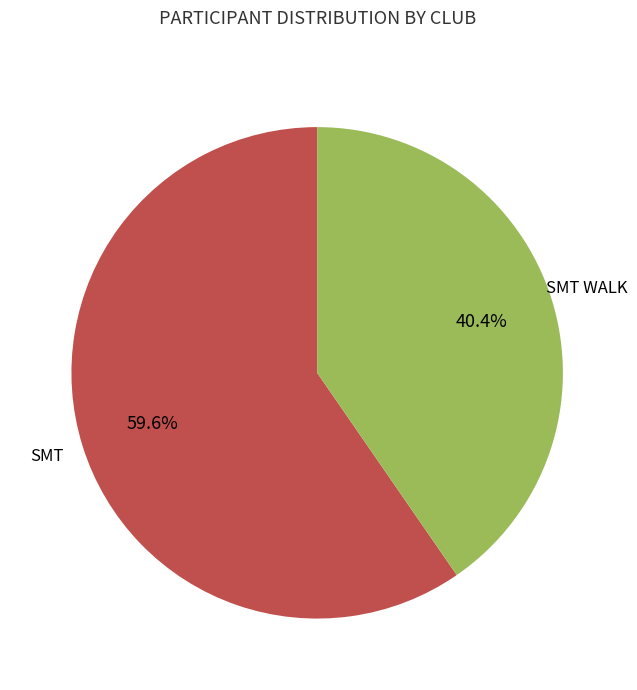

Is there a majority slice in this chart?

Yes